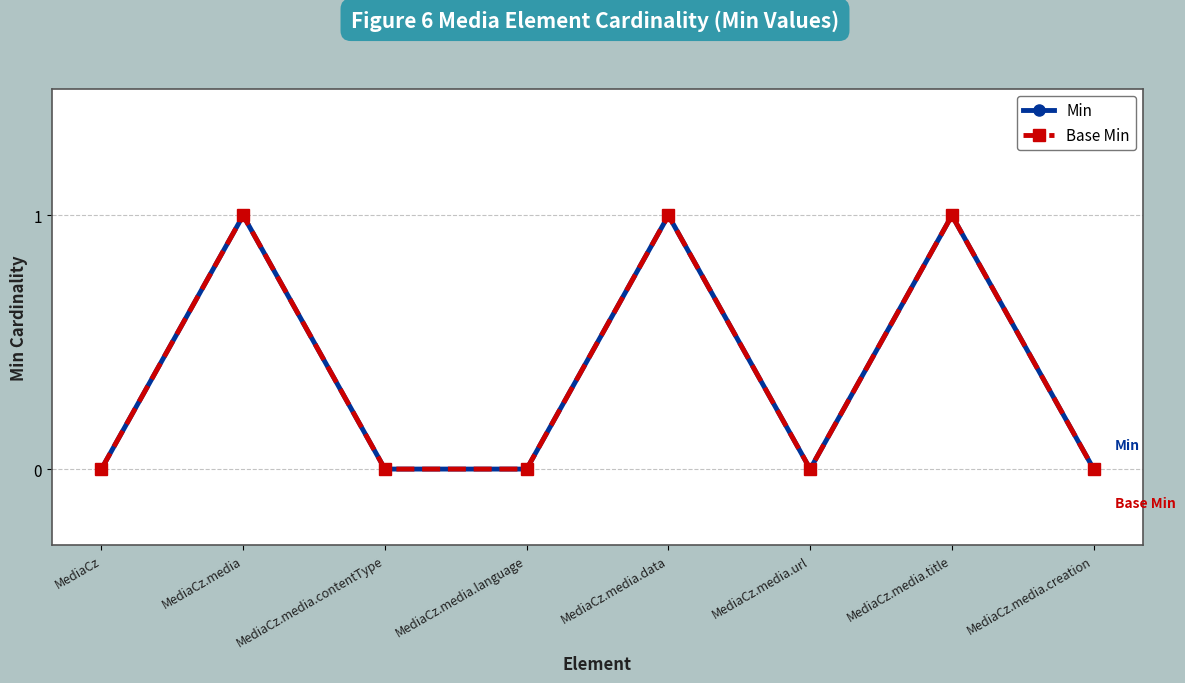

Does the chart have visible grid lines?

Yes